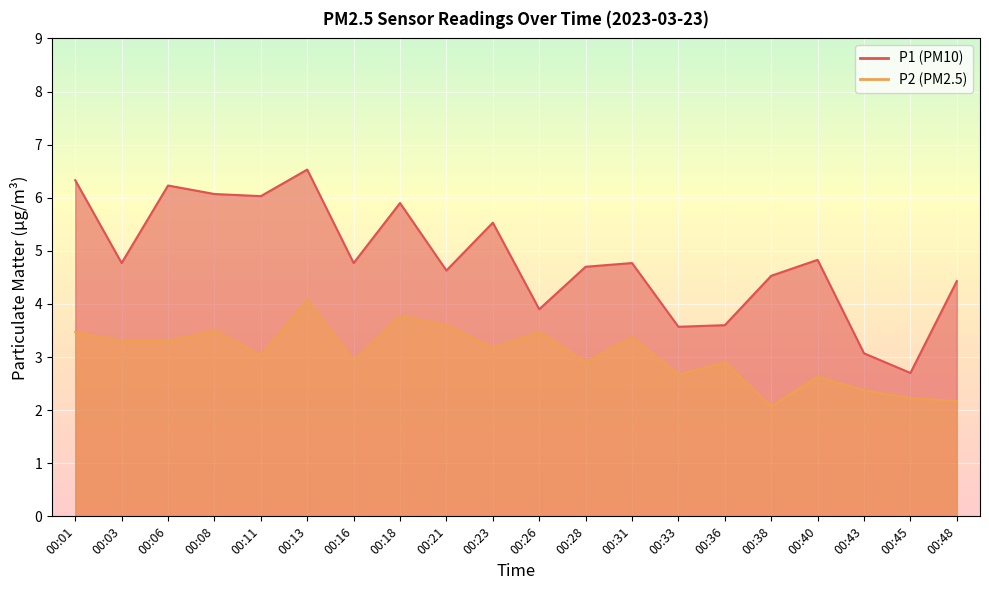

Count the number of data series in this chart.

2